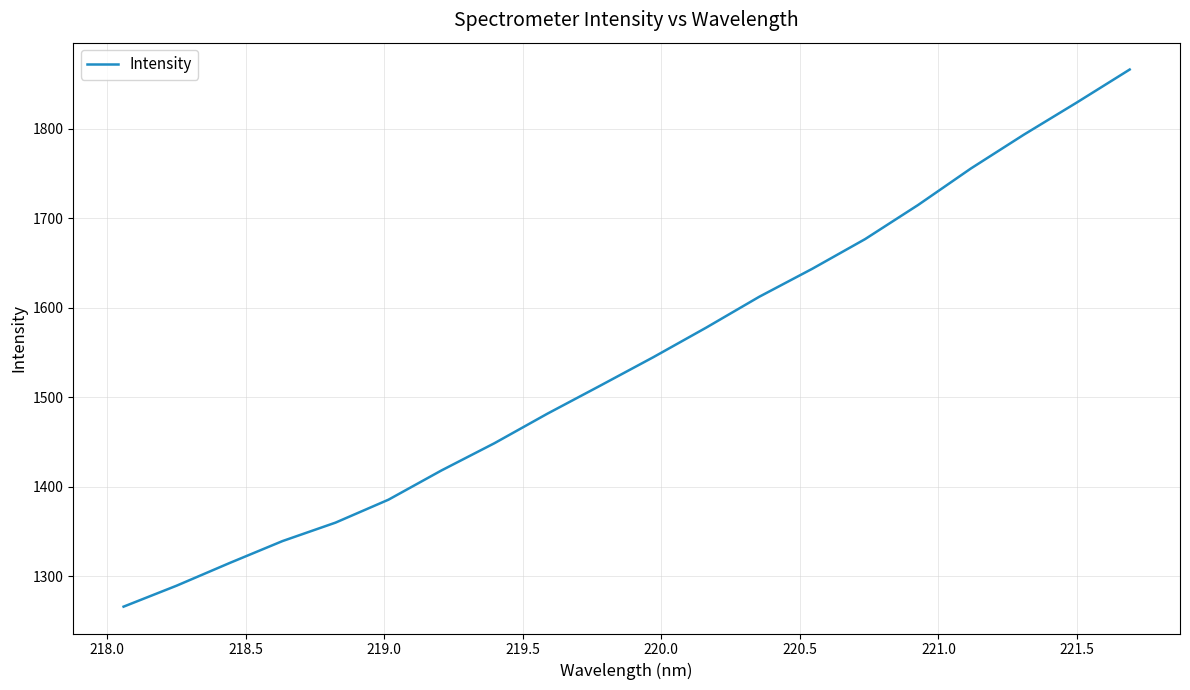

What is the smallest value displayed?

1266.1